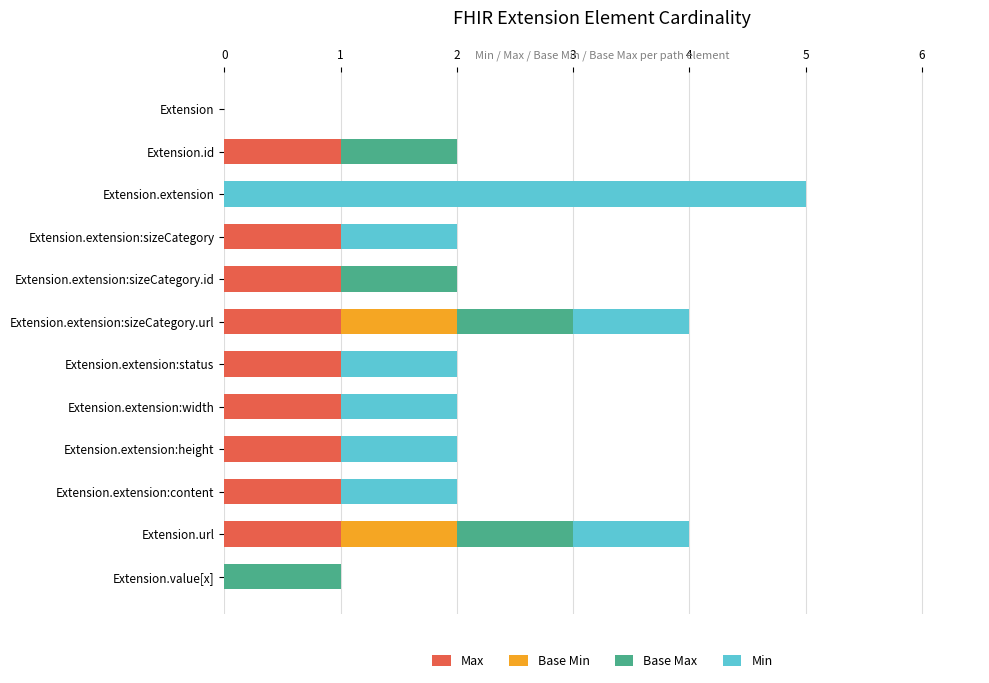

What is the average value of the Max series?

1